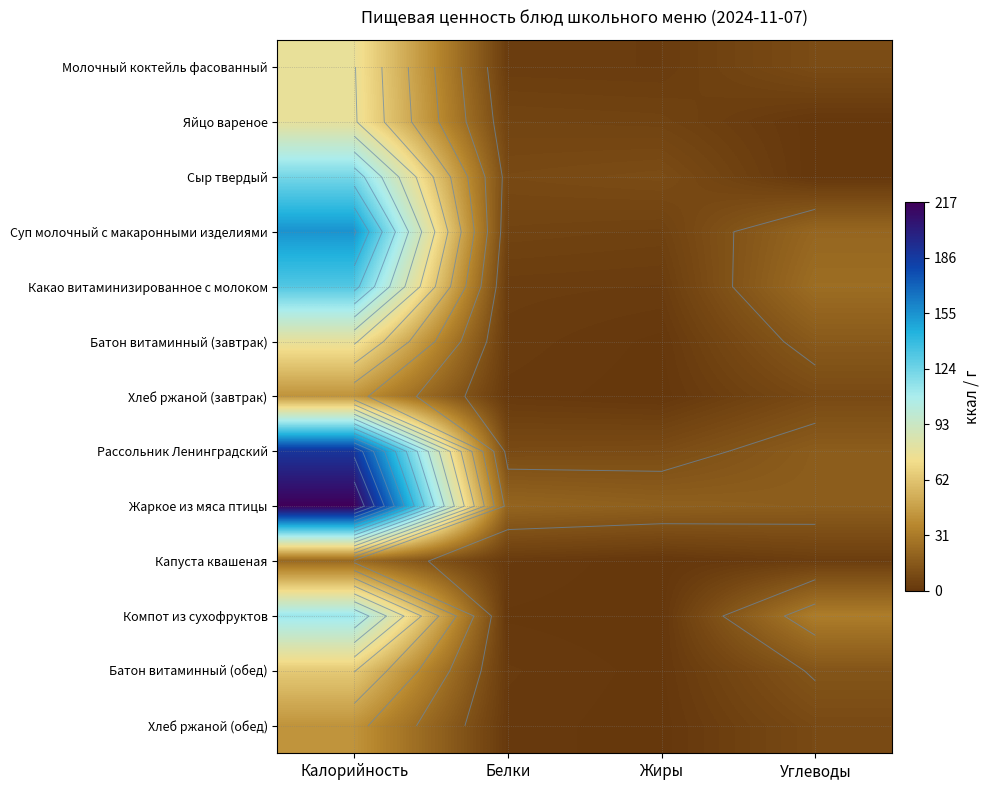

At which label does Суп молочный с макаронными изделиями reach its minimum?

Жиры